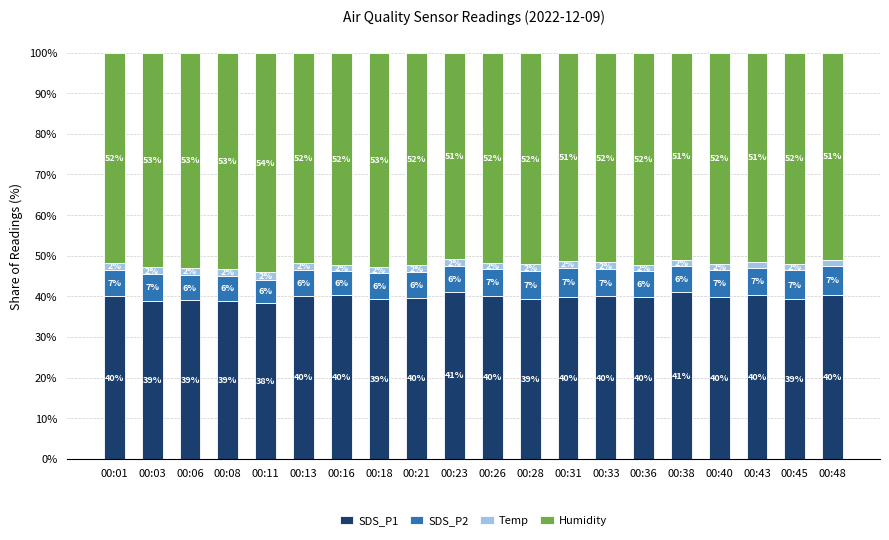

What is the maximum value for SDS_P1?

41.1